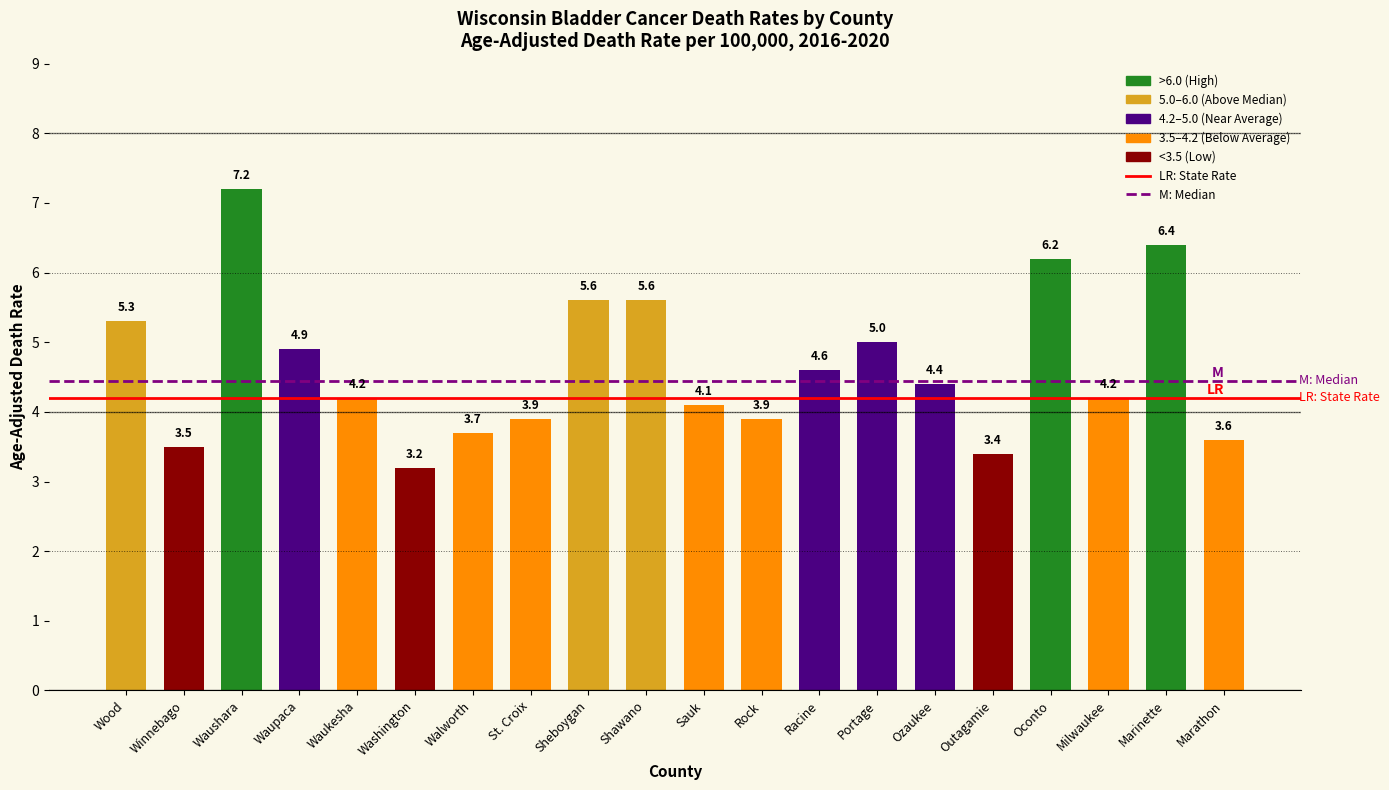

What is the ratio of the value at Waupaca to the value at Shawano?

0.9